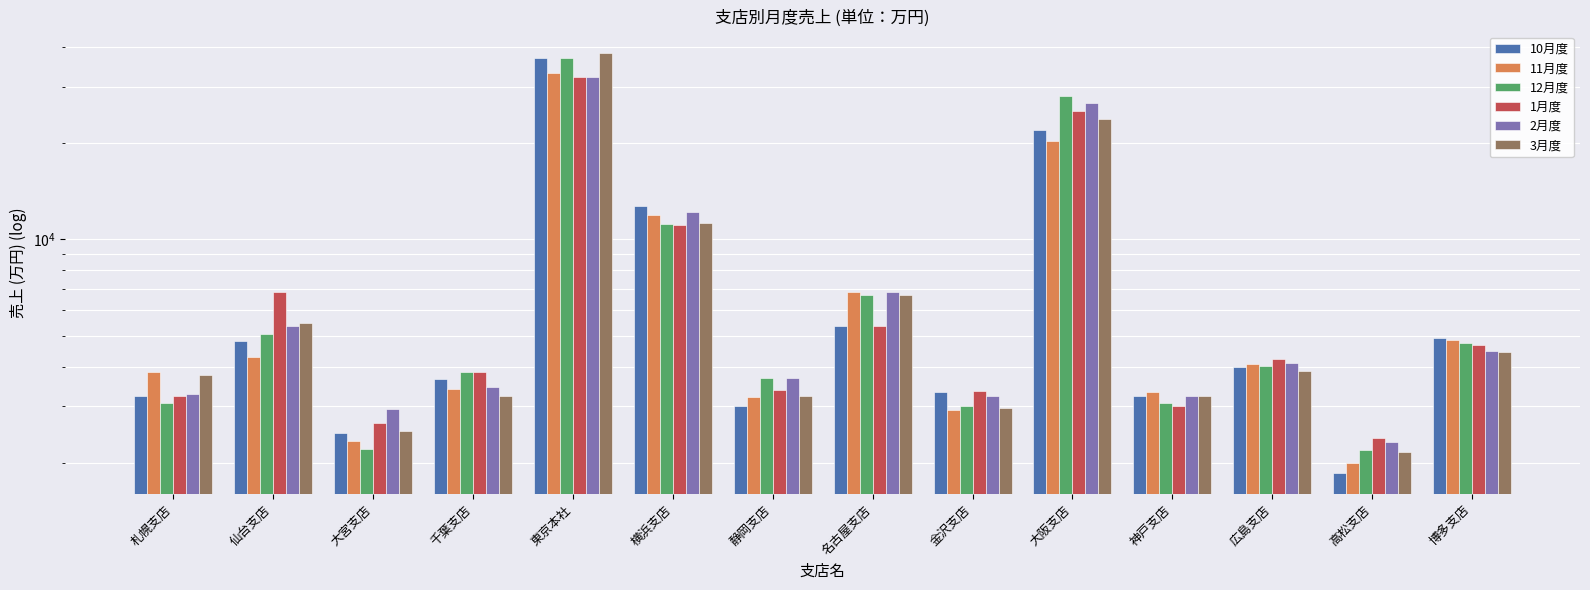

At which label is 10月度 closest to 19346?

大阪支店